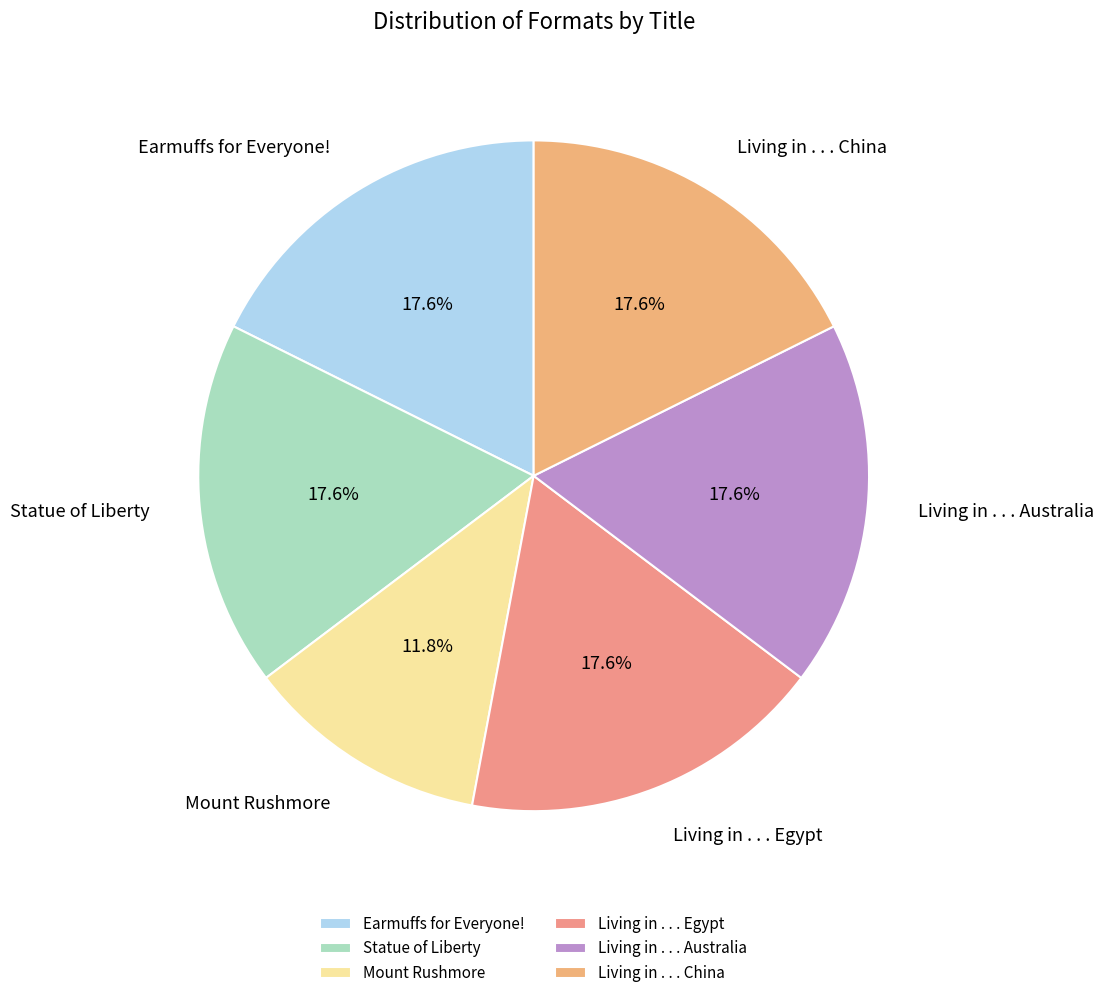

Does Living in . . . Egypt represent more than half of the total?

No